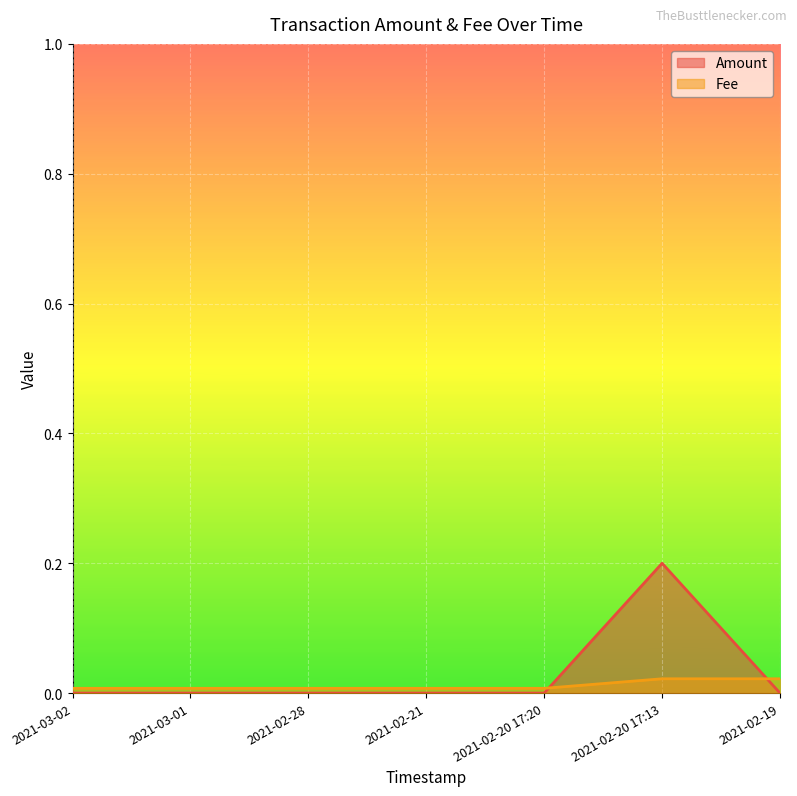

Is the value of Amount at 2021-02-20 17:20 greater than the value of Fee at 2021-03-01?

No